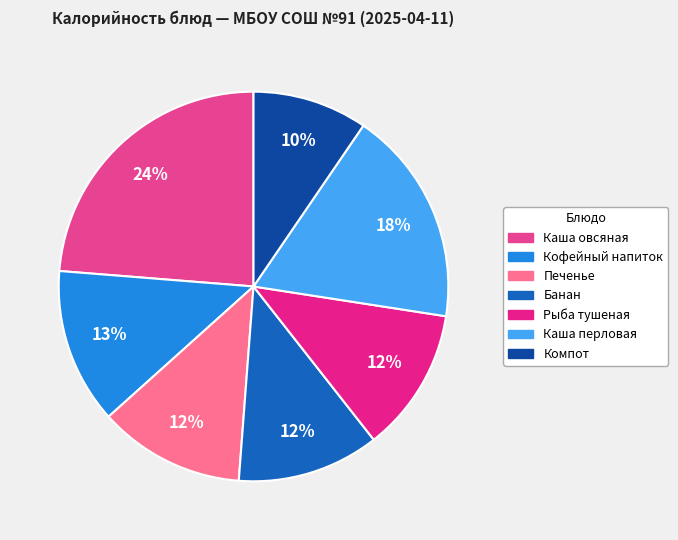

Count the number of slices in the pie.

7